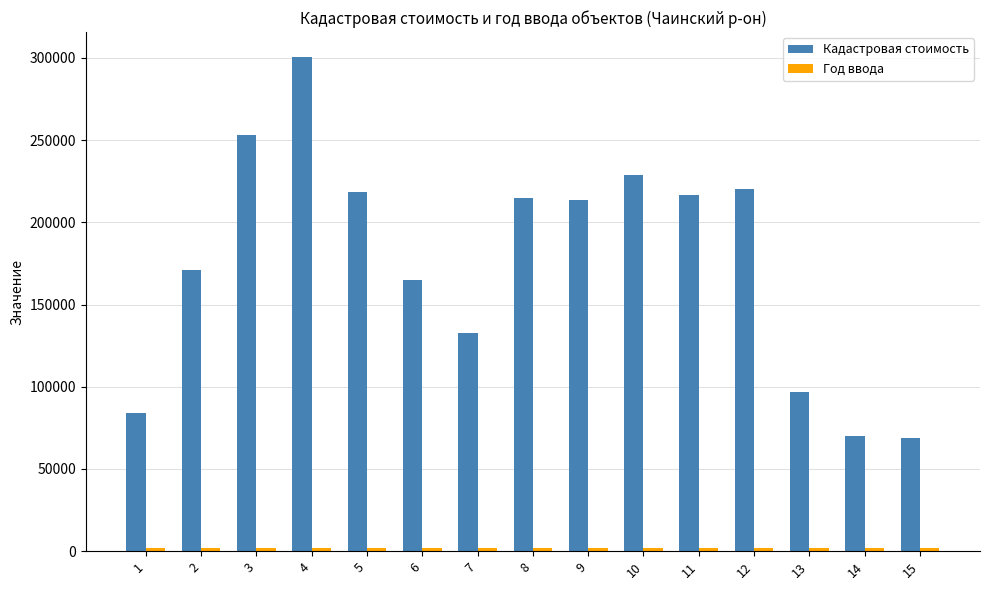

What is the sum of all Кадастровая стоимость values?

2655037.6